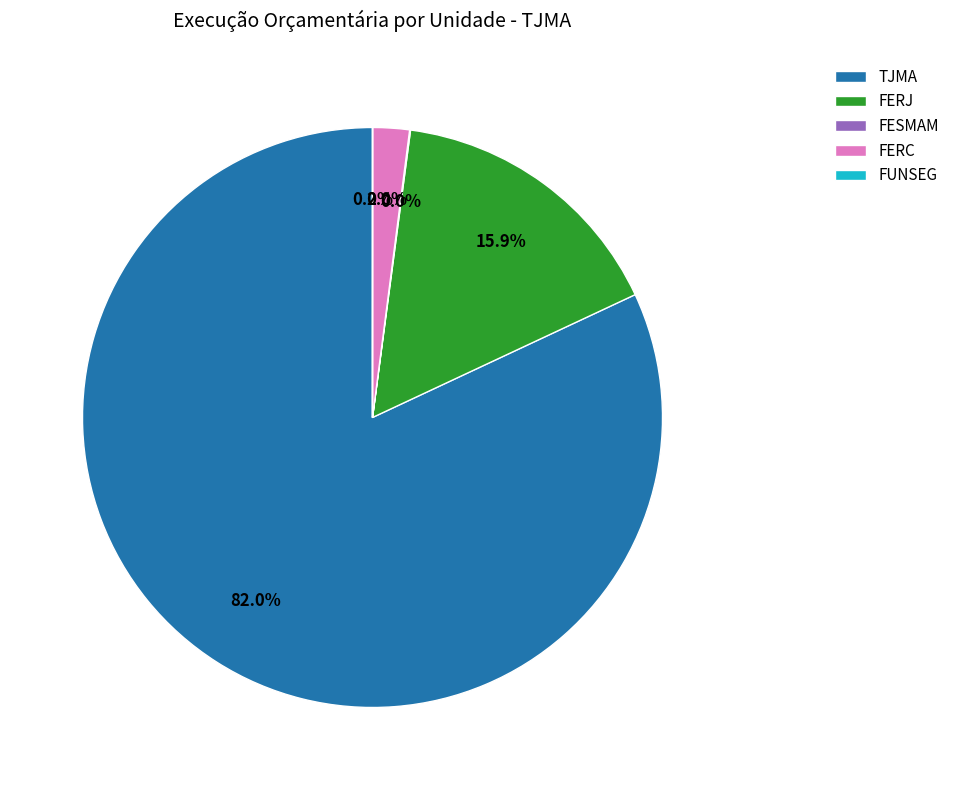

What is the largest slice in the pie chart?

TJMA